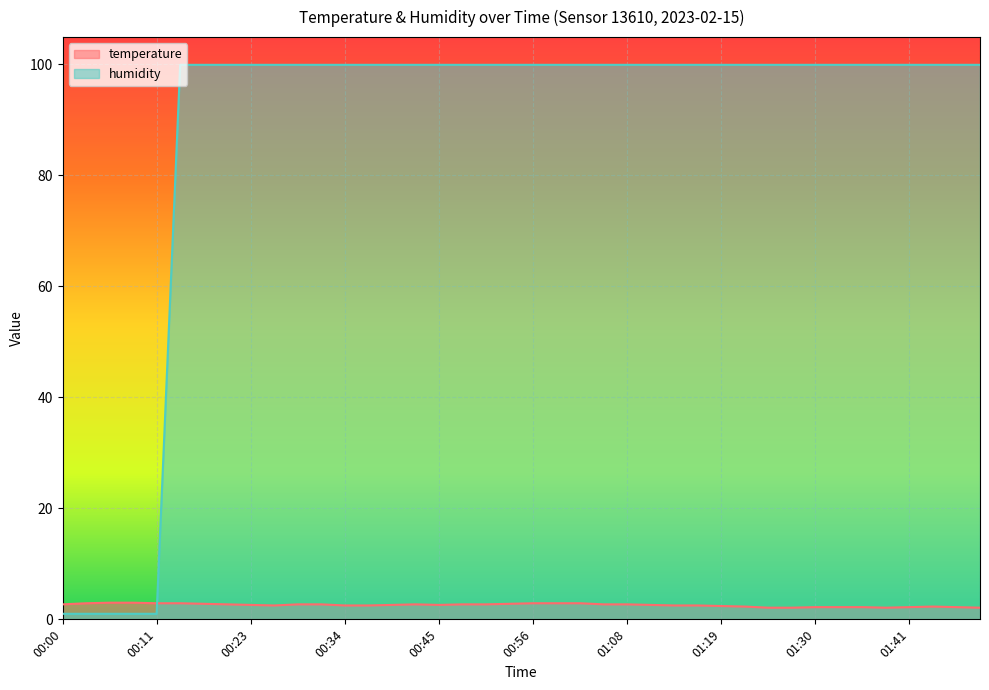

Which series has the largest range (max minus min)?

humidity